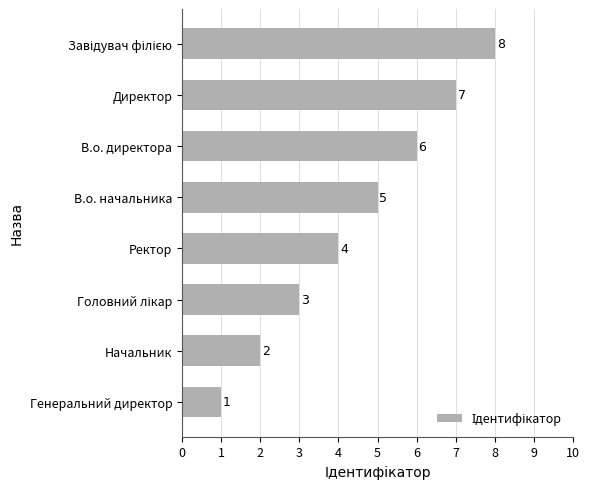

Approximately how many times larger is the value at Начальник compared to Генеральний директор?

2.0